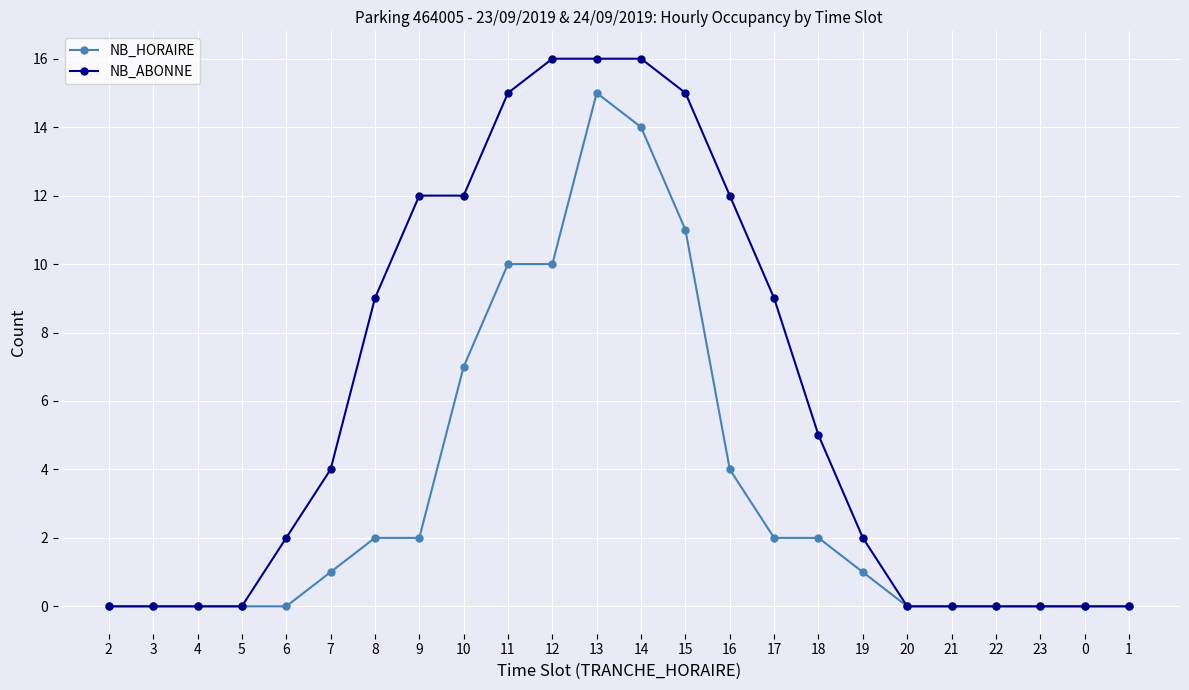

What is the label of the 18th point from the right?

8